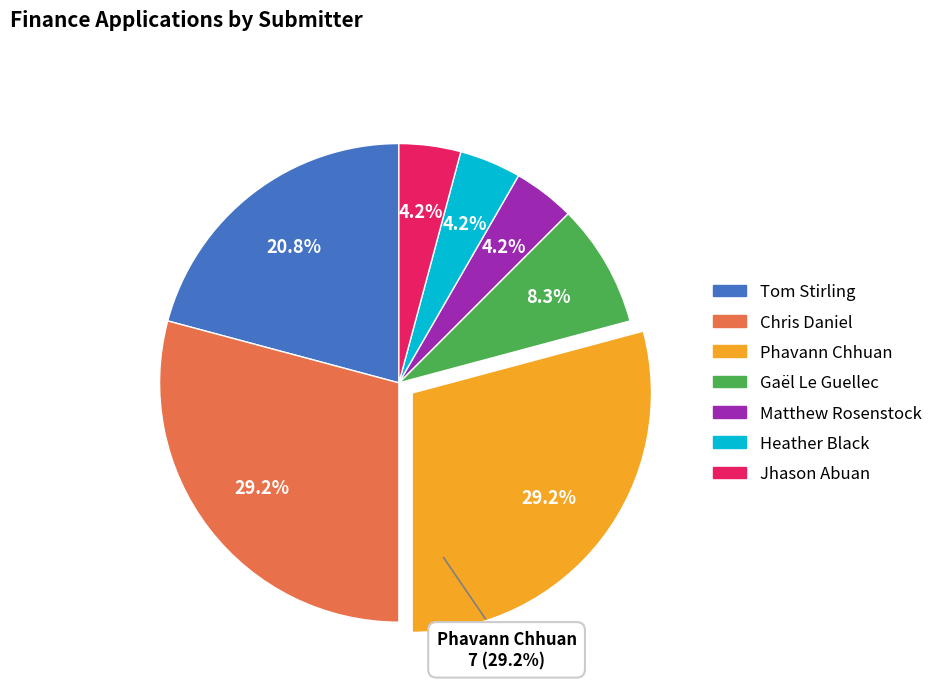

To the nearest percent, what is the difference between the Matthew Rosenstock and Phavann Chhuan slice percentages?

25%